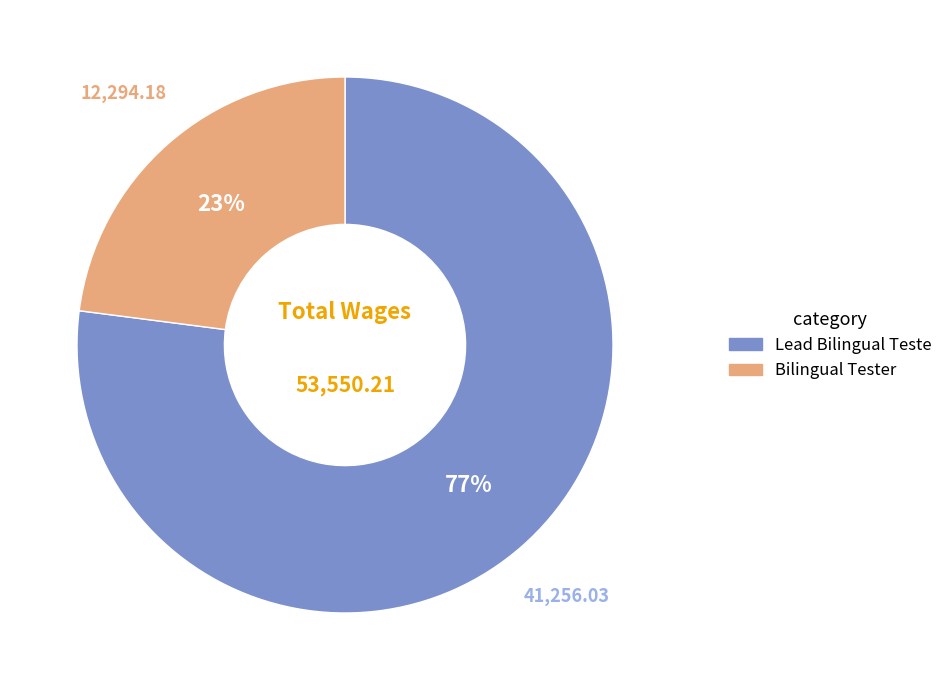

What percentage is the Bilingual Tester slice, to the nearest percent?

23%